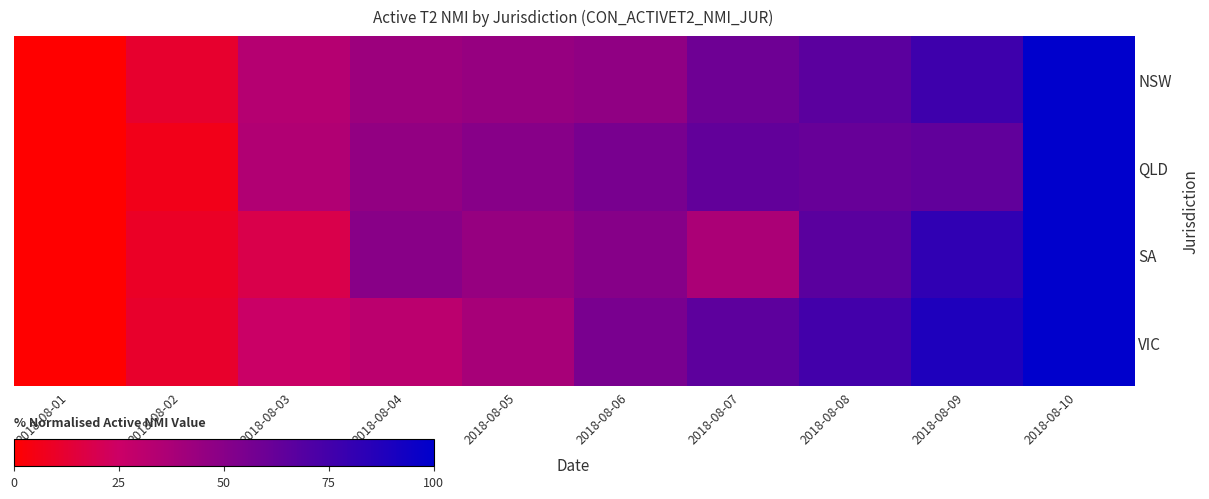

Reading left to right, transcribe all the data shown in this chart.

NSW: 2018-08-01=0.0	2018-08-02=11.7	2018-08-03=33.3	2018-08-04=42.5	2018-08-05=44.6	2018-08-06=47.2	2018-08-07=59.1	2018-08-08=66.3	2018-08-09=76.7	2018-08-10=100.0
QLD: 2018-08-01=0.0	2018-08-02=6.4	2018-08-03=34.8	2018-08-04=46.2	2018-08-05=50.3	2018-08-06=55.7	2018-08-07=63.7	2018-08-08=61.8	2018-08-09=64.2	2018-08-10=100.0
SA: 2018-08-01=0.0	2018-08-02=9.7	2018-08-03=18.6	2018-08-04=49.6	2018-08-05=44.9	2018-08-06=50.7	2018-08-07=36.8	2018-08-08=66.7	2018-08-09=82.4	2018-08-10=100.0
VIC: 2018-08-01=0.0	2018-08-02=11.3	2018-08-03=25.5	2018-08-04=31.2	2018-08-05=38.4	2018-08-06=55.4	2018-08-07=65.6	2018-08-08=75.3	2018-08-09=88.4	2018-08-10=100.0